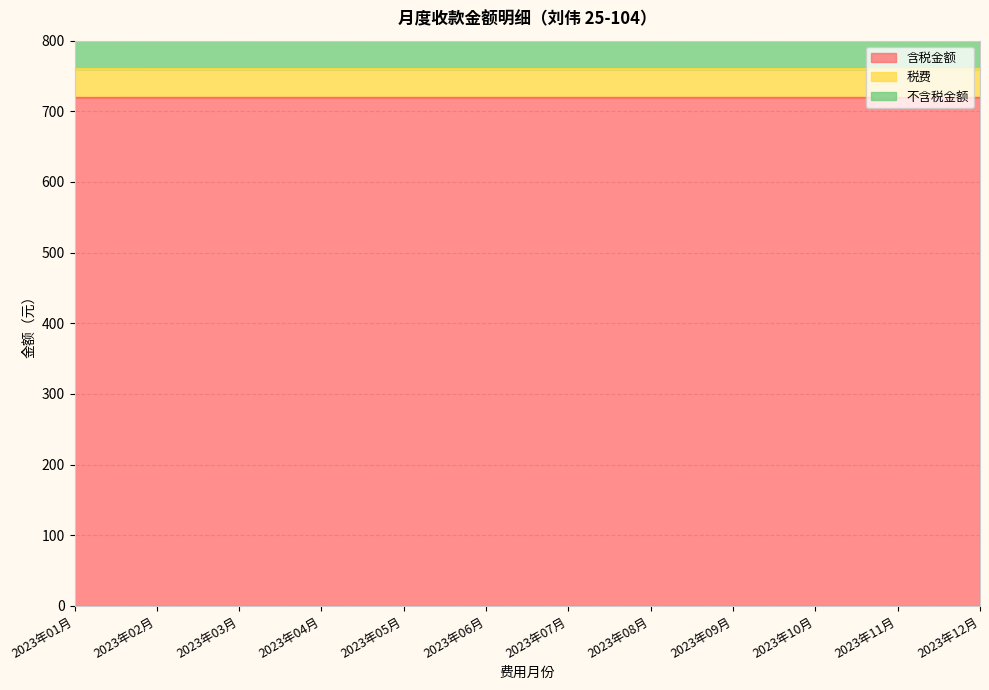

The value of 含税金额 at 2023年12月 is 206.4. True or false?

False